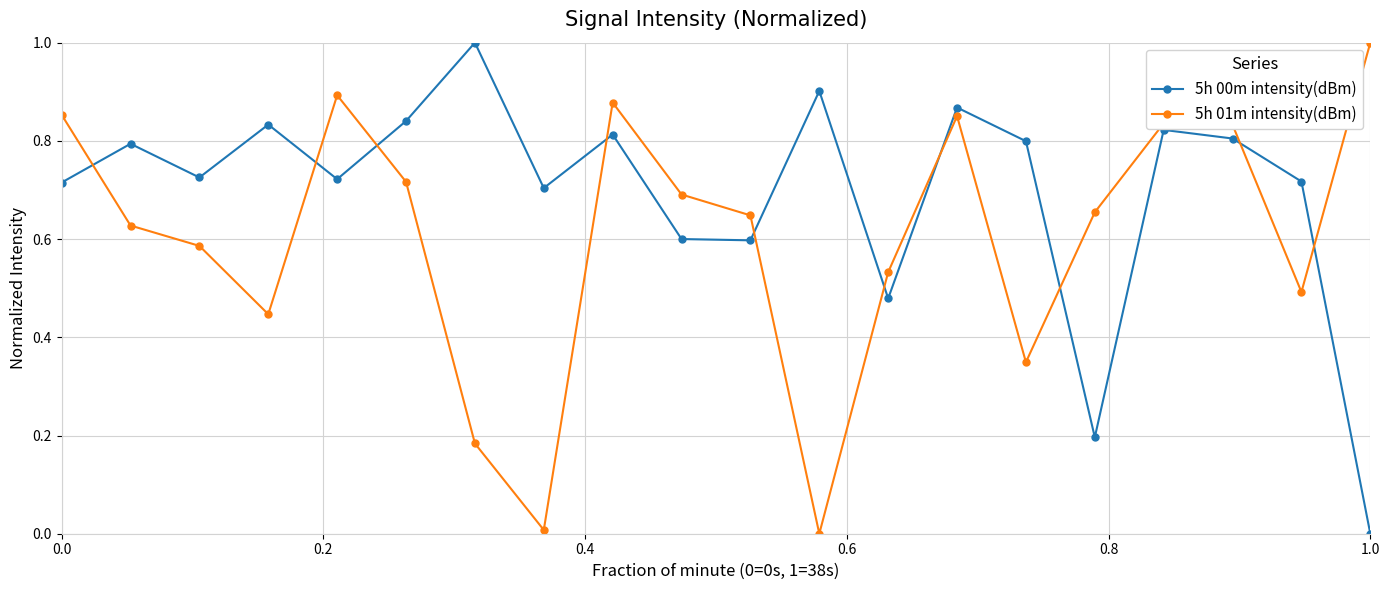

Rank the series by their average value, from lowest to highest.

5h 01m intensity(dBm), 5h 00m intensity(dBm)